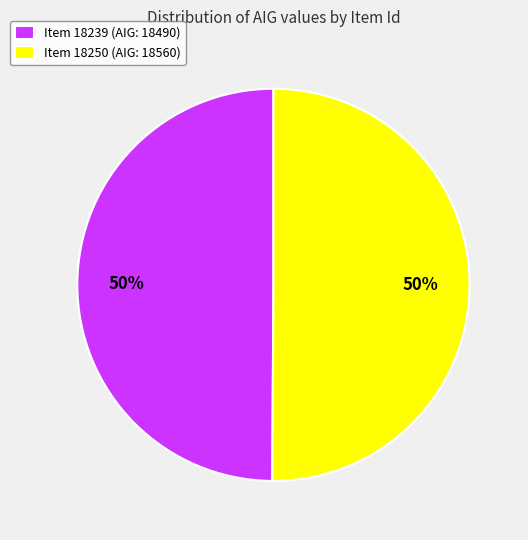

Do Item 18239 (AIG: 18490) and Item 18250 (AIG: 18560) together represent more than half of the pie?

Yes